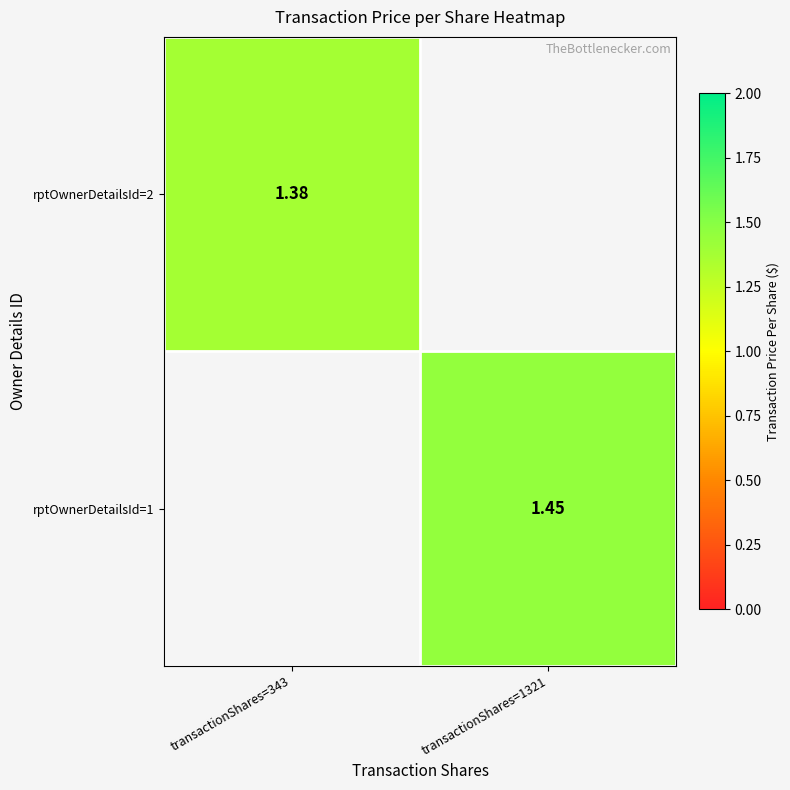

The rptOwnerDetailsId=1 series shows 1.4 at transactionShares=1321. True or false?

True